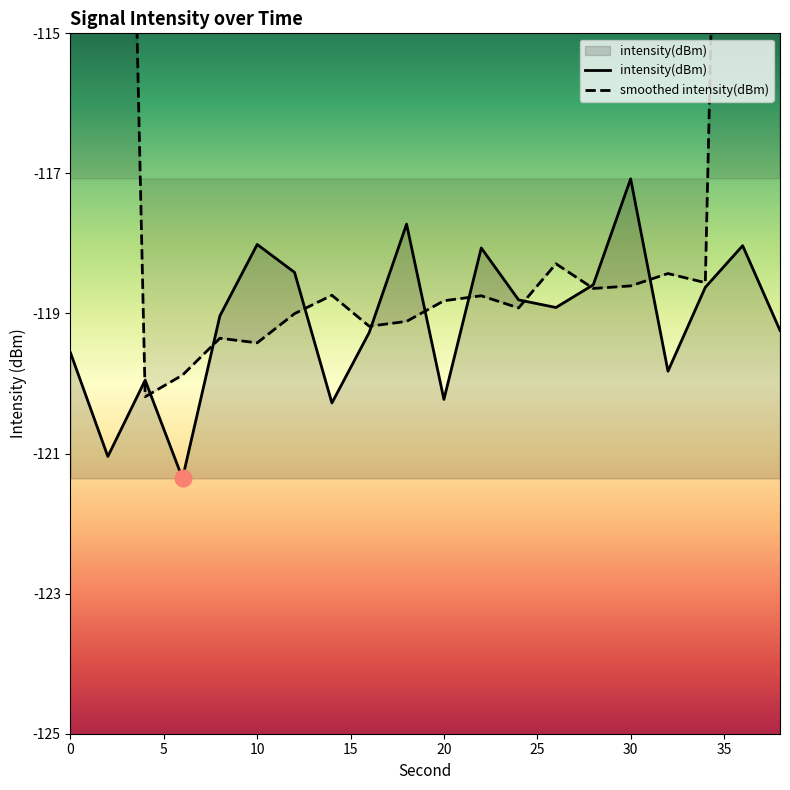

At which label does the data first exceed -118?

18